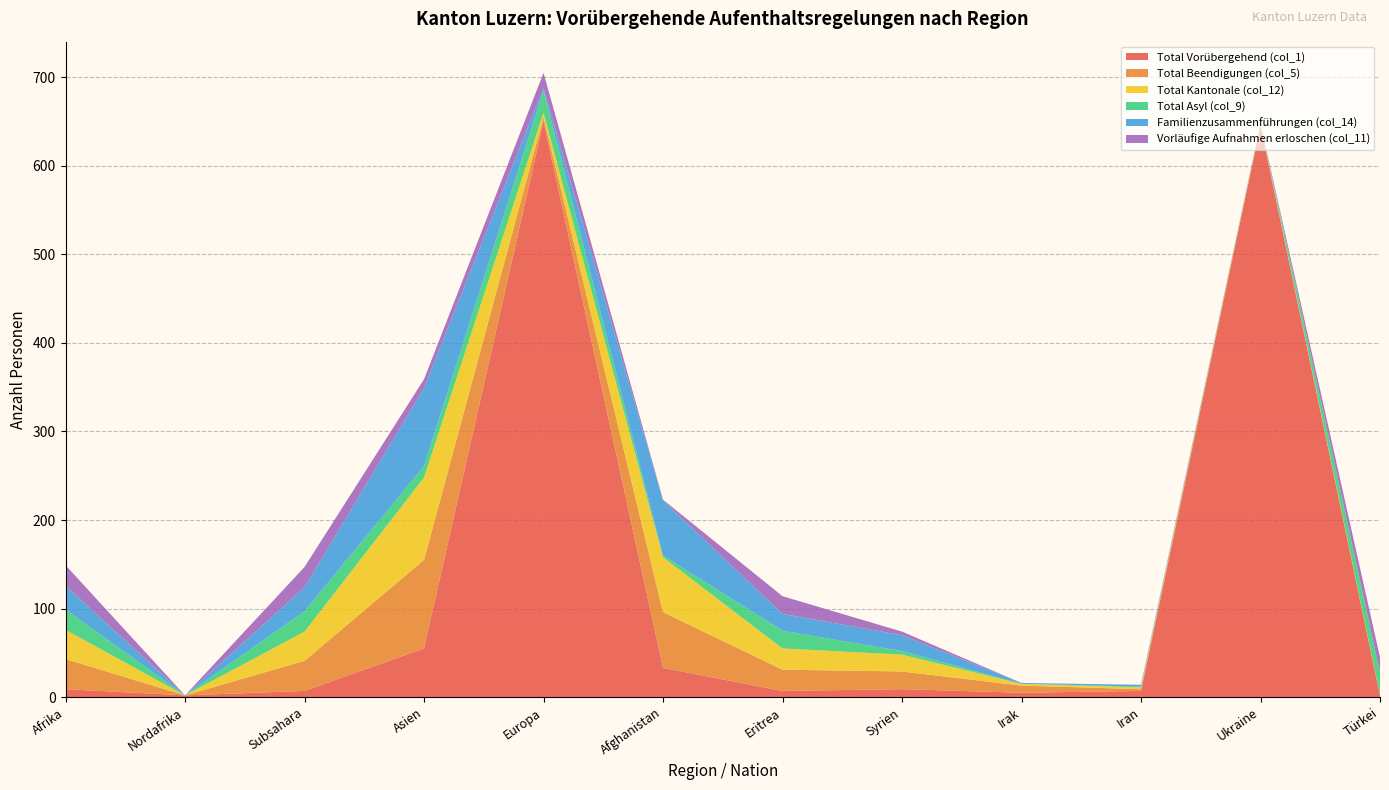

Reading left to right, transcribe all the data shown in this chart.

Total Vorübergehend (col_1): Afrika=9	Nordafrika=2	Subsahara=7	Asien=55	Europa=650	Afghanistan=33	Eritrea=7	Syrien=9	Irak=5	Iran=7	Ukraine=645	Türkei=2
Total Beendigungen (col_5): Afrika=34	Nordafrika=0	Subsahara=34	Asien=100	Europa=5	Afghanistan=63	Eritrea=24	Syrien=20	Irak=8	Iran=2	Ukraine=1	Türkei=0
Total Kantonale (col_12): Afrika=33	Nordafrika=0	Subsahara=33	Asien=93	Europa=5	Afghanistan=62	Eritrea=24	Syrien=19	Irak=2	Iran=2	Ukraine=1	Türkei=1
Total Asyl (col_9): Afrika=23	Nordafrika=0	Subsahara=23	Asien=13	Europa=25	Afghanistan=2	Eritrea=20	Syrien=4	Irak=0	Iran=1	Ukraine=0	Türkei=25
Familienzusammenführungen (col_14): Afrika=27	Nordafrika=0	Subsahara=27	Asien=88	Europa=3	Afghanistan=62	Eritrea=19	Syrien=18	Irak=1	Iran=2	Ukraine=1	Türkei=0
Vorläufige Aufnahmen erloschen (col_11): Afrika=23	Nordafrika=0	Subsahara=23	Asien=10	Europa=17	Afghanistan=1	Eritrea=20	Syrien=4	Irak=0	Iran=0	Ukraine=0	Türkei=17